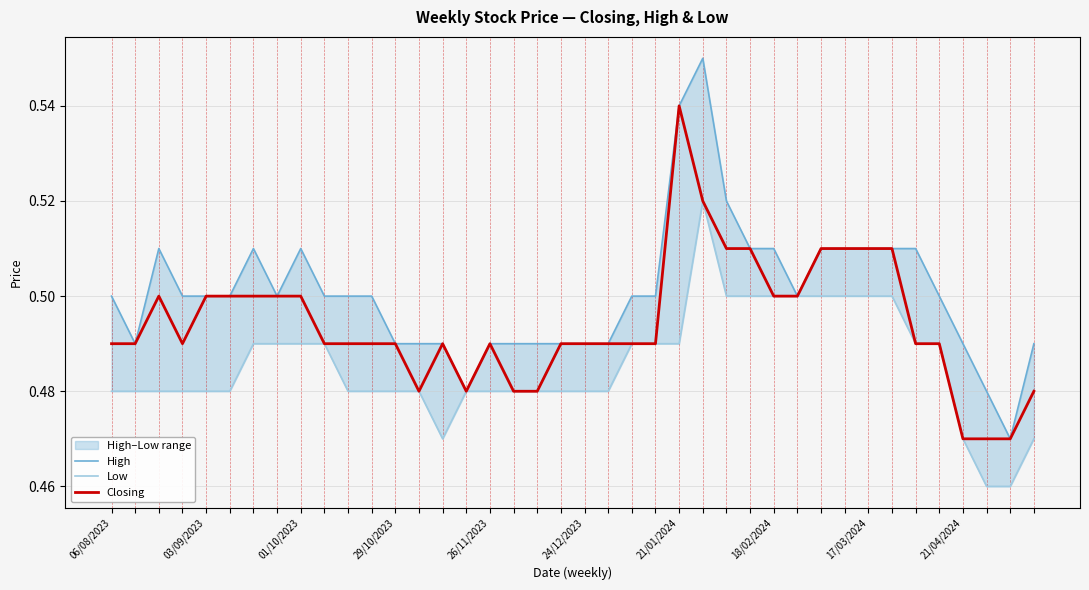

What is the greatest value displayed?

0.6